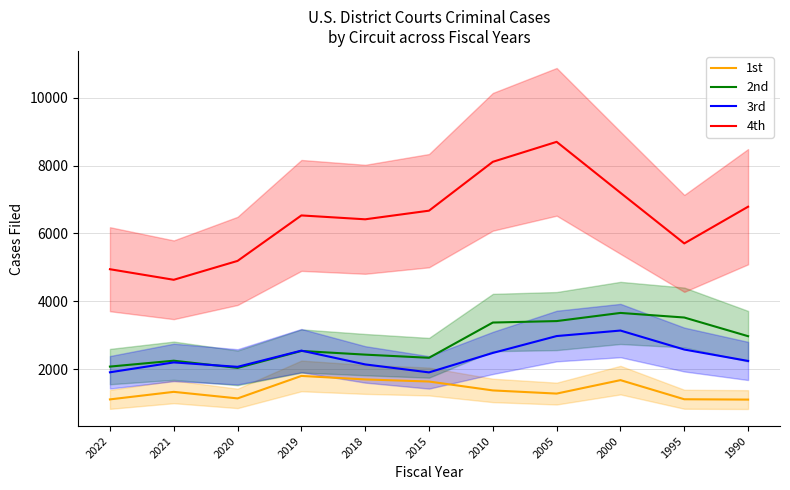

How many lines are shown in the chart?

4